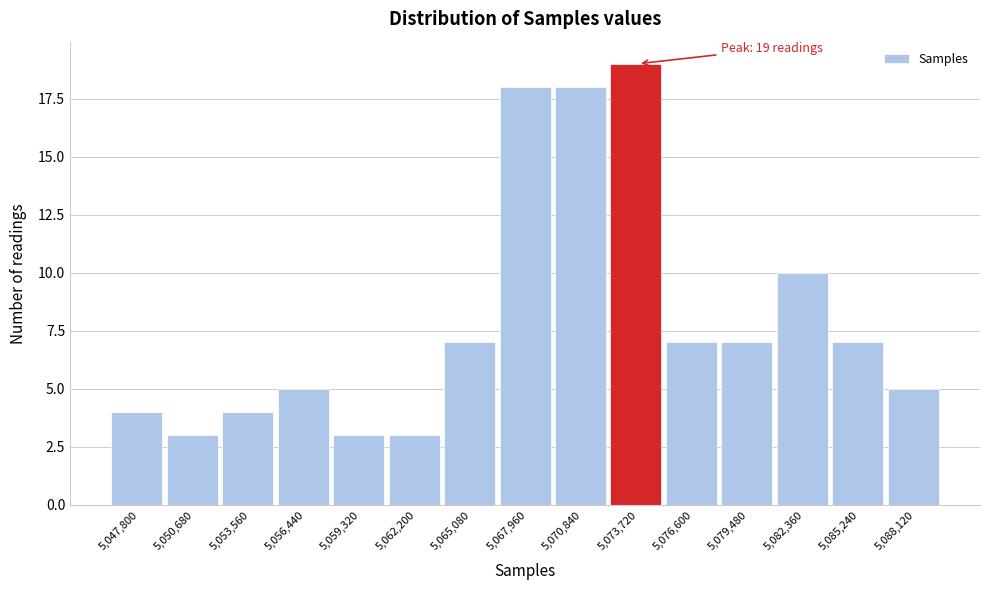

Reading left to right, list all the values displayed in this chart.

5,047,800=4	5,050,680=3	5,053,560=4	5,056,440=5	5,059,320=3	5,062,200=3	5,065,080=7	5,067,960=18	5,070,840=18	5,073,720=19	5,076,600=7	5,079,480=7	5,082,360=10	5,085,240=7	5,088,120=5